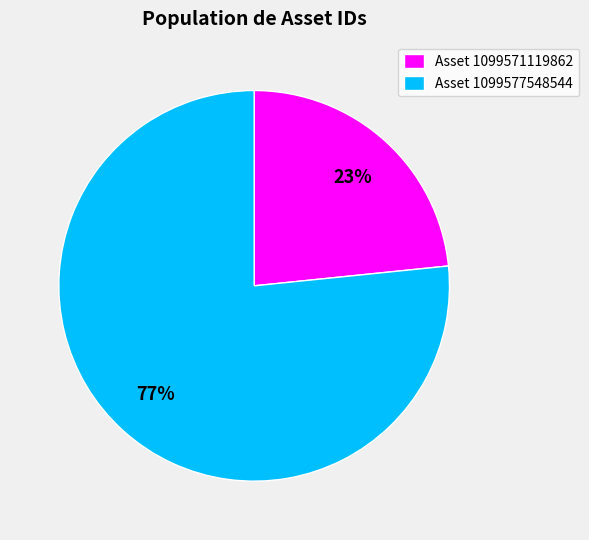

Is the sum of Asset 1099577548544 and Asset 1099571119862 greater than half?

Yes